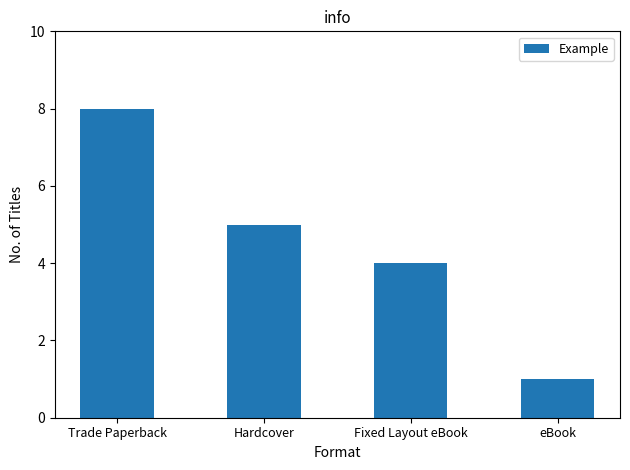

Reading right to left, transcribe all the data shown in this chart.

eBook=1	Fixed Layout eBook=4	Hardcover=5	Trade Paperback=8